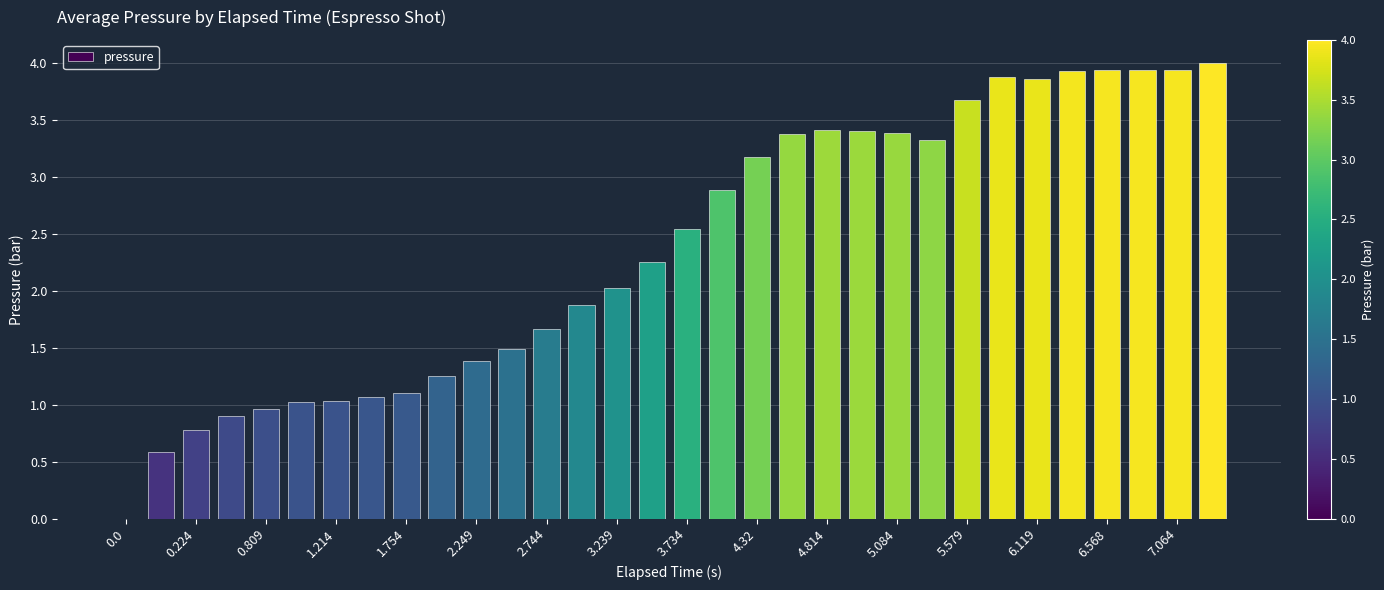

What is the maximum value shown in the chart?

4.0